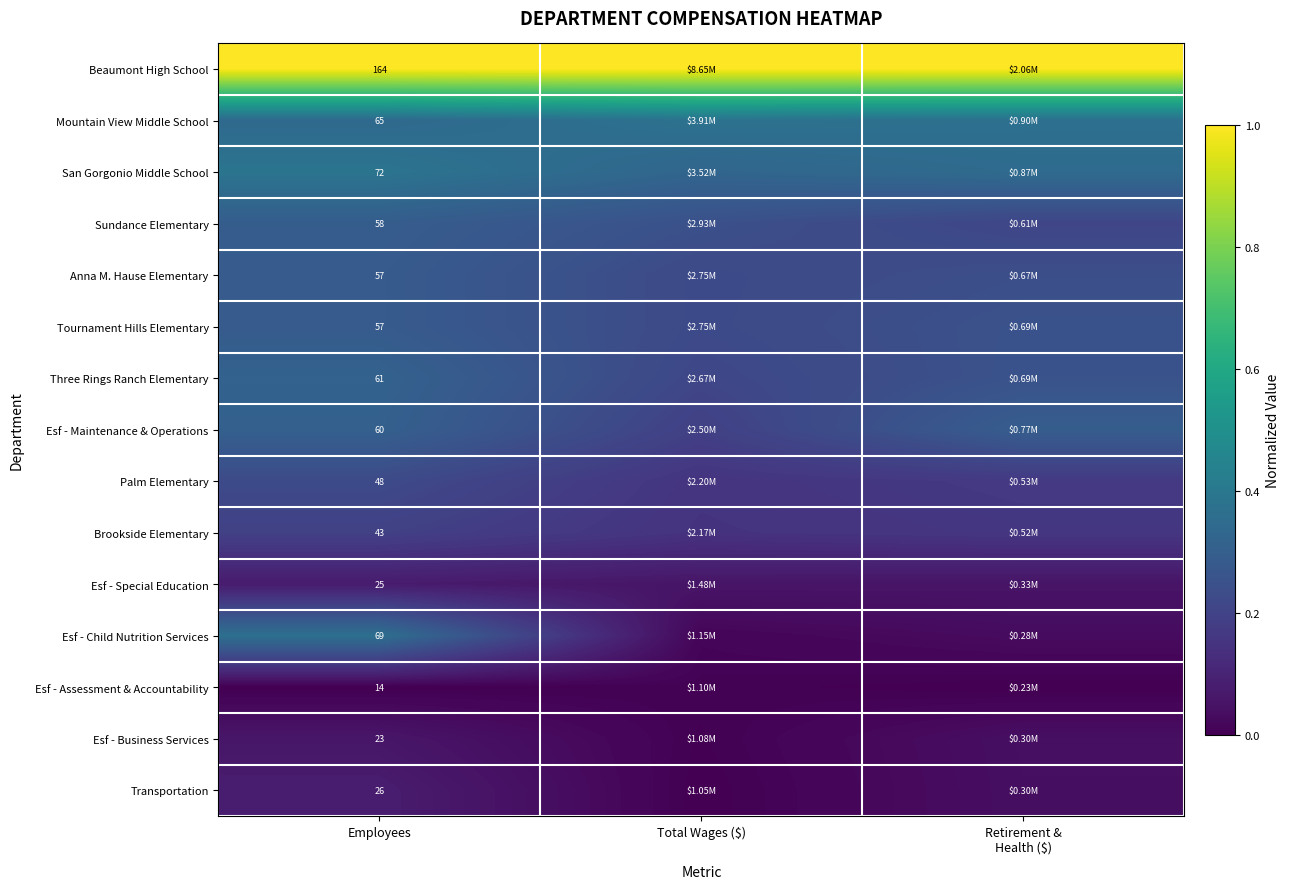

At which category is the sum across all series the highest?

Employees